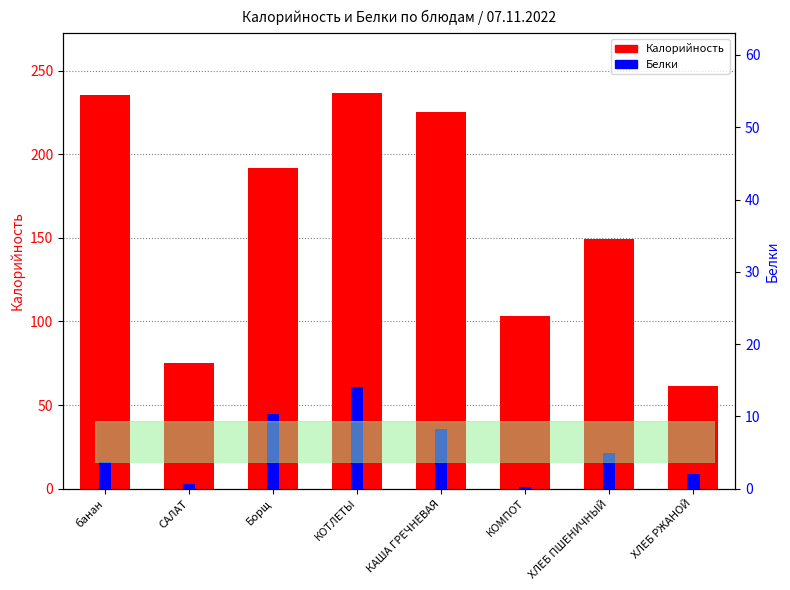

What is the difference between the second highest and second lowest values in the Калорийность series?

159.8